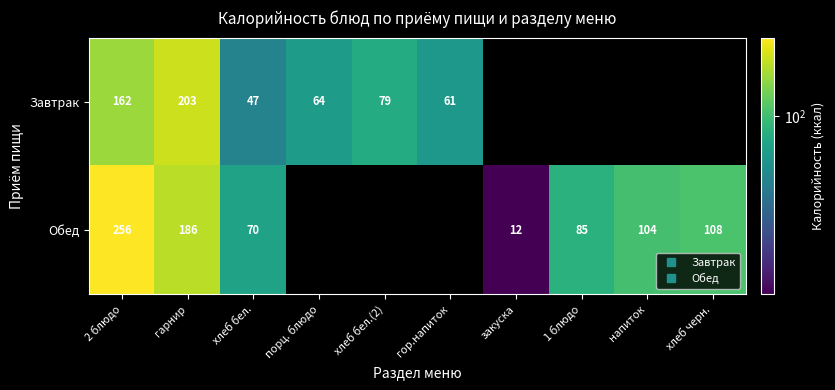

List the series in order of their peak value, highest first.

Обед, Завтрак